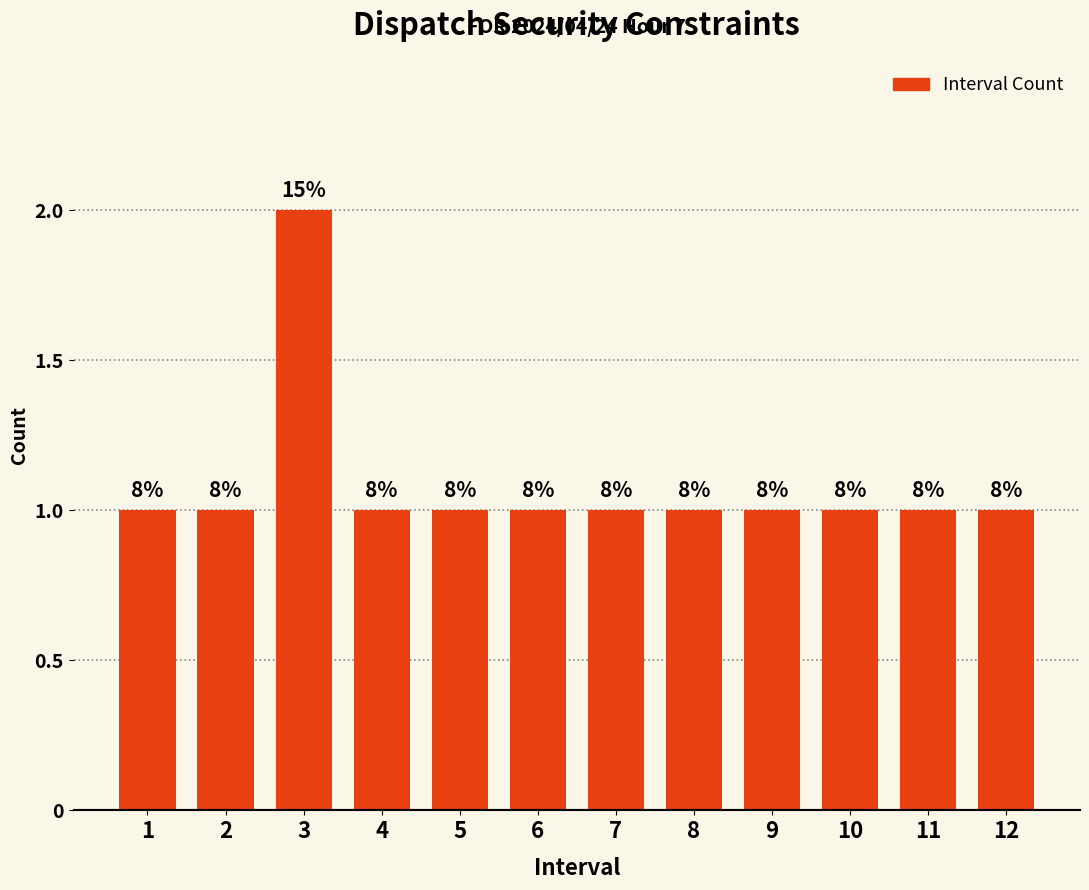

What is the sum of all values?

13